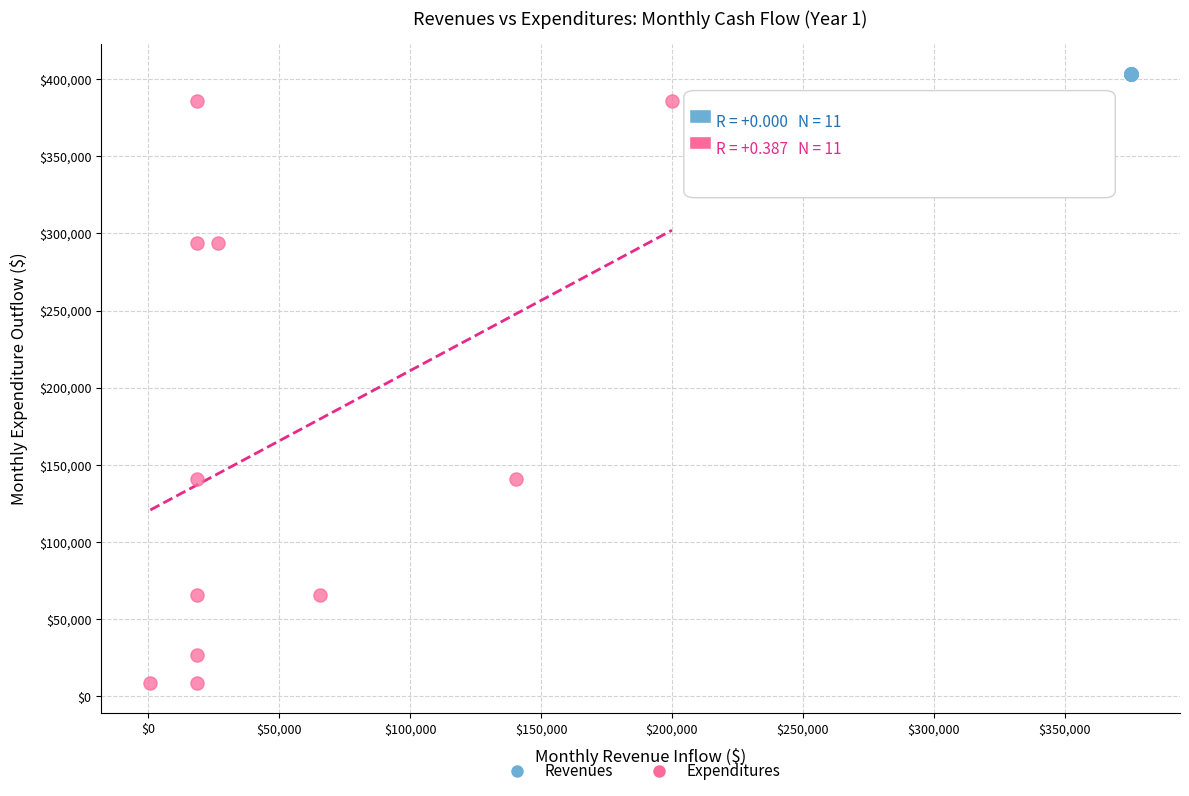

Which series reaches the maximum Y coordinate?

Revenues